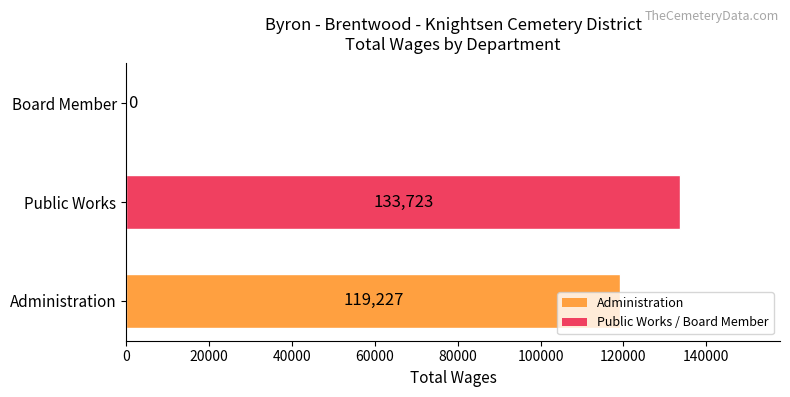

How many categories are shown in the chart?

3